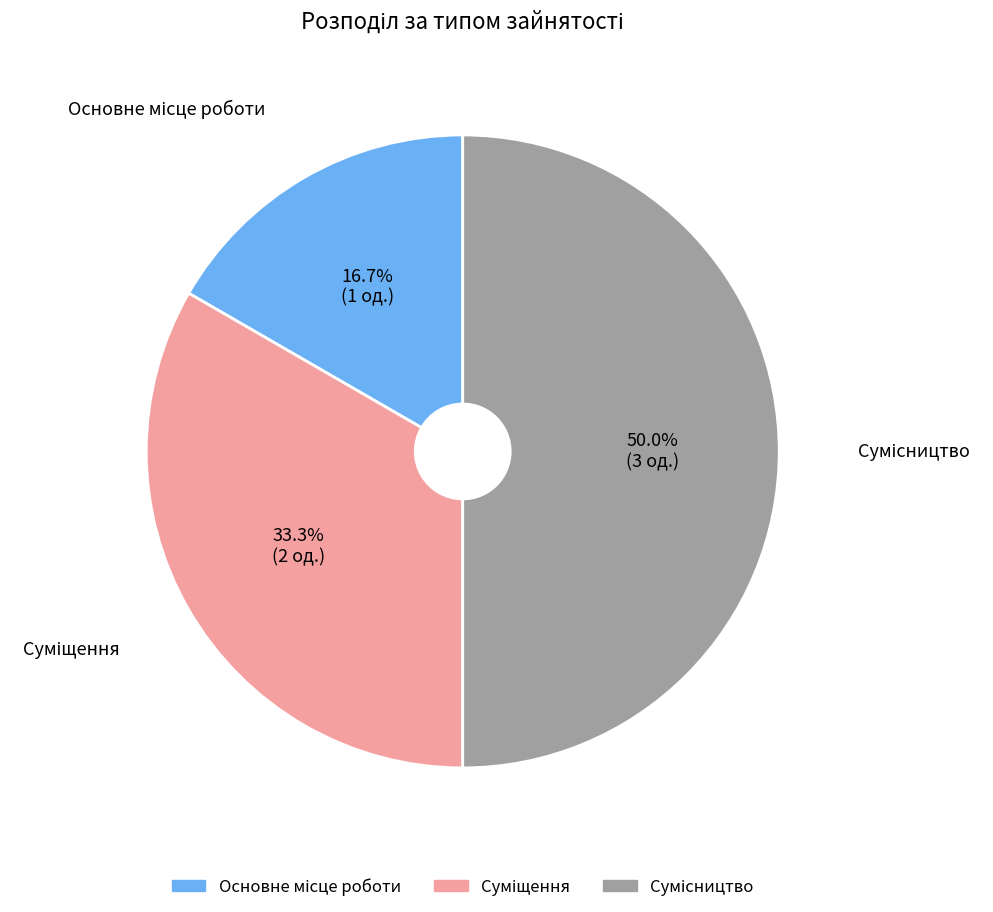

What is the change in value from Основне місце роботи to Сумісництво?

+2